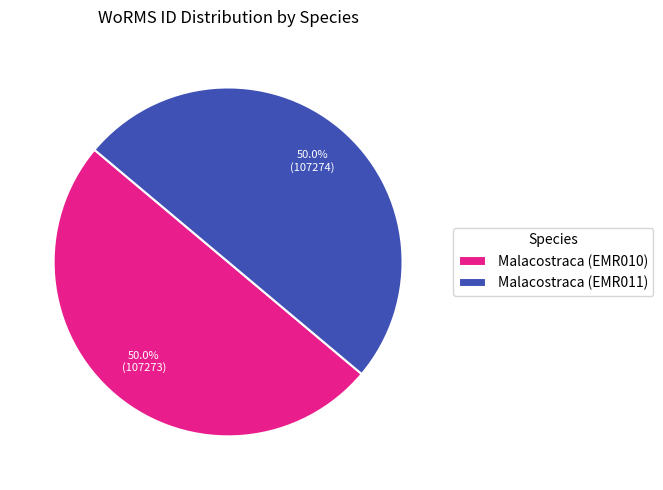

Approximately how many times larger is the value at Malacostraca (EMR010) compared to Malacostraca (EMR011)?

1.0